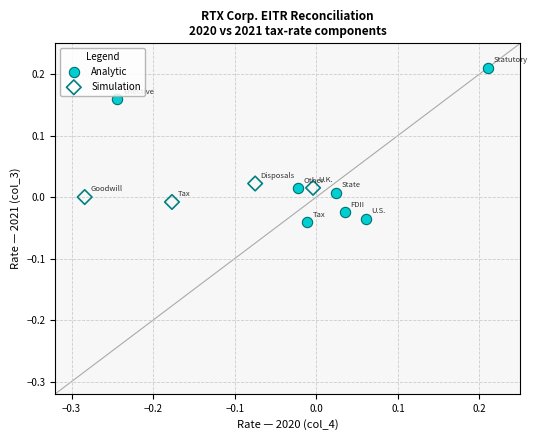

Which series has the widest spread of Y values?

Analytic